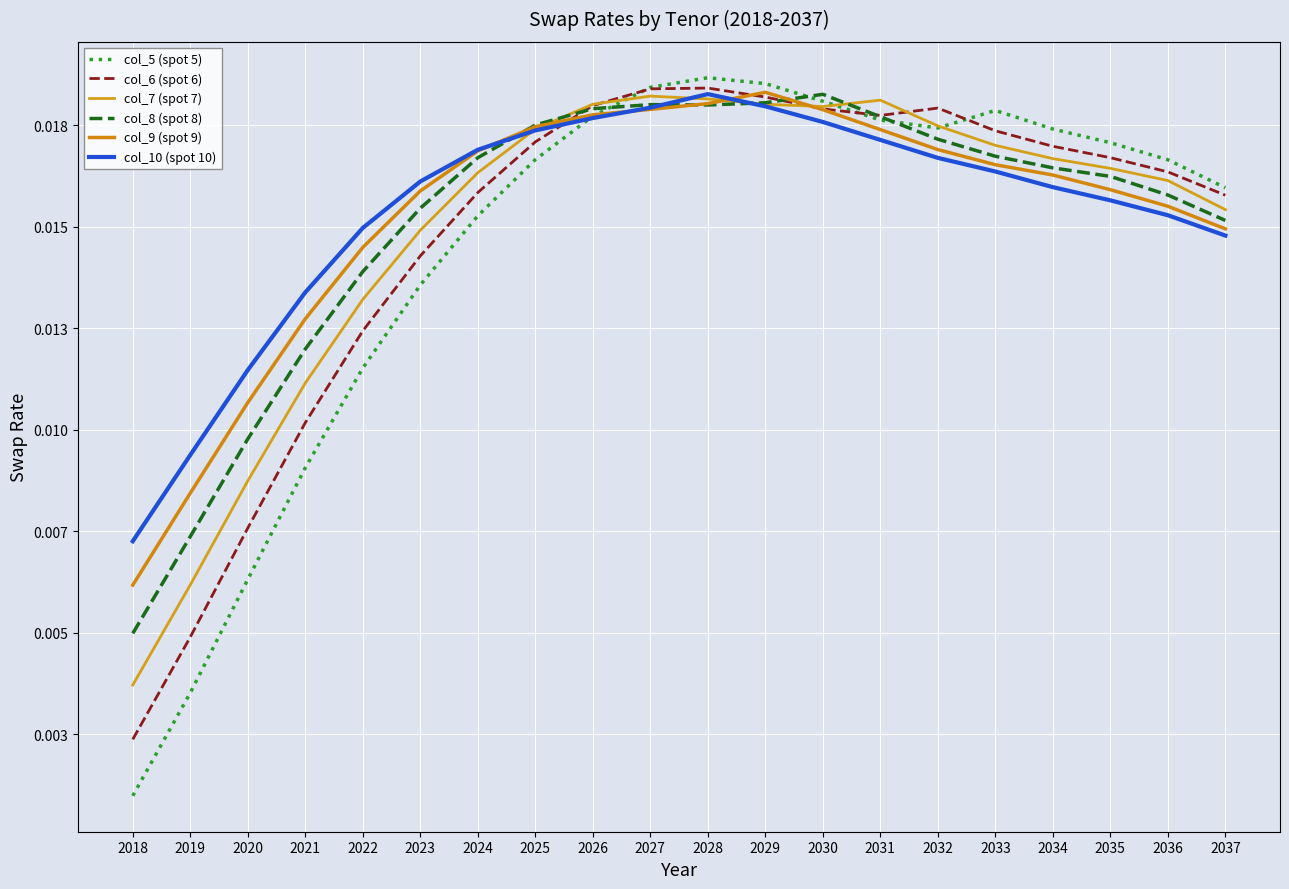

Does the chart display data point markers on the line(s)?

No